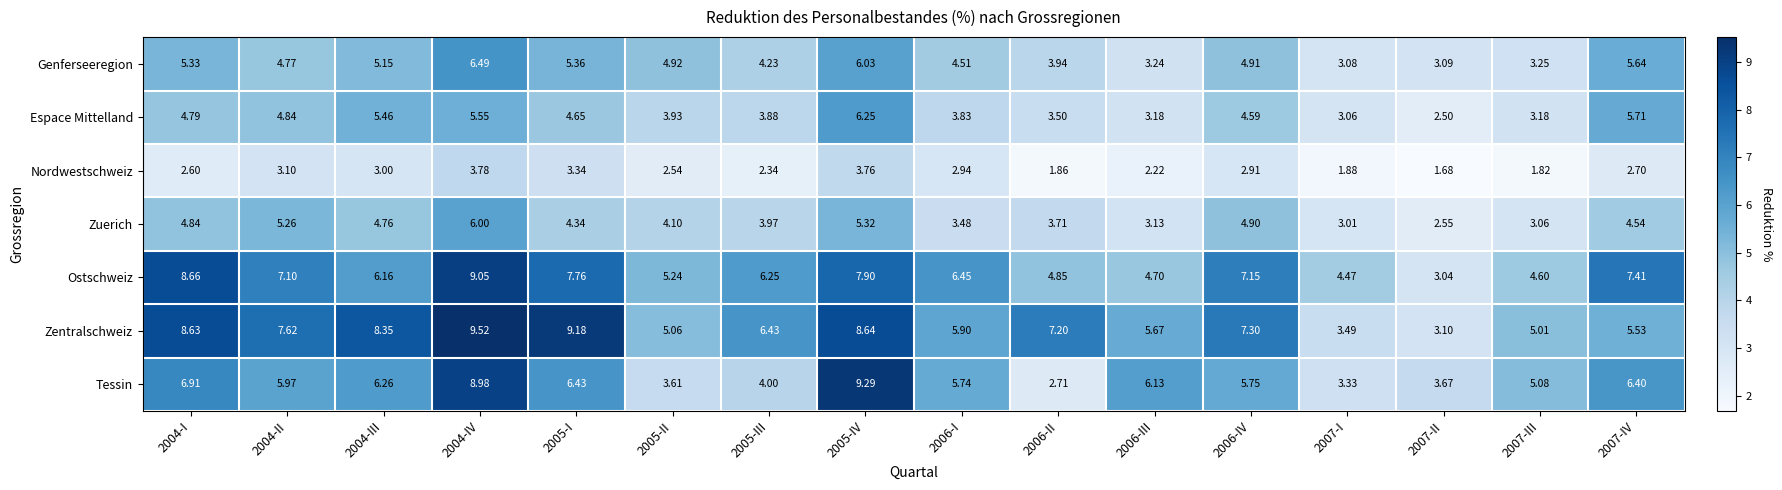

Rank the series at 2006-I from highest to lowest value.

Ostschweiz, Zentralschweiz, Tessin, Genferseeregion, Espace Mittelland, Zuerich, Nordwestschweiz